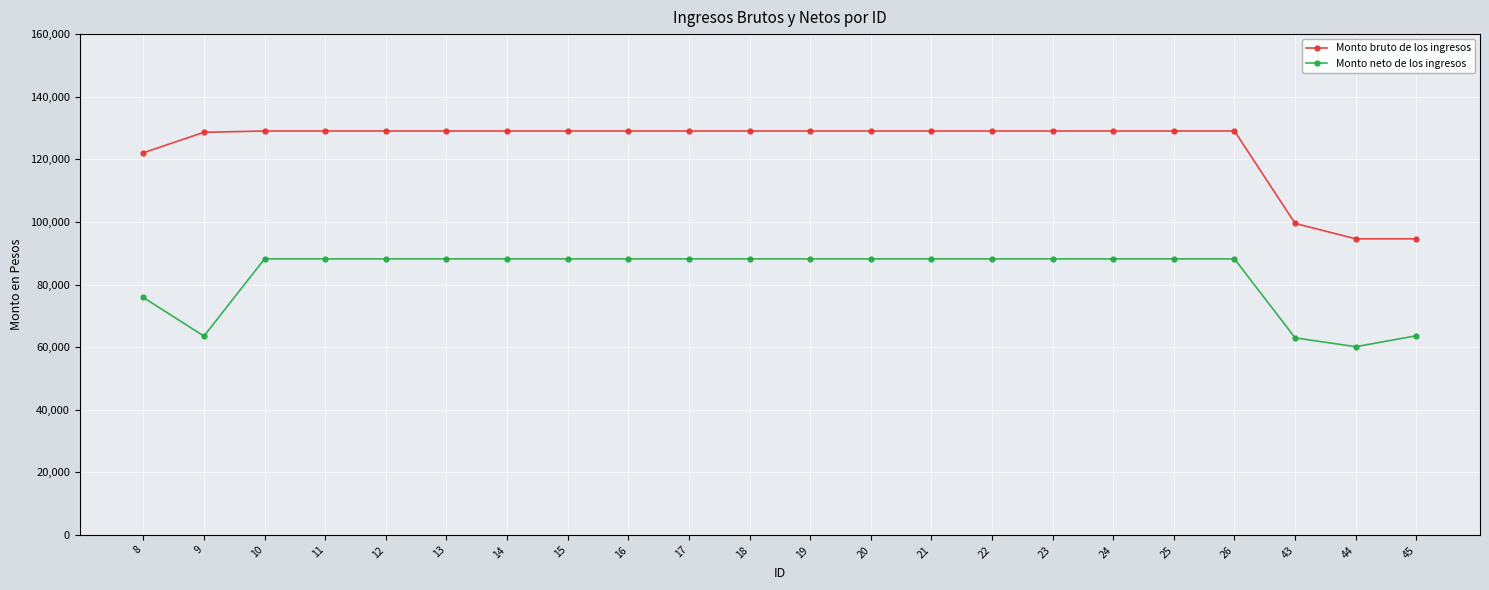

Does the chart display data point markers on the line(s)?

Yes